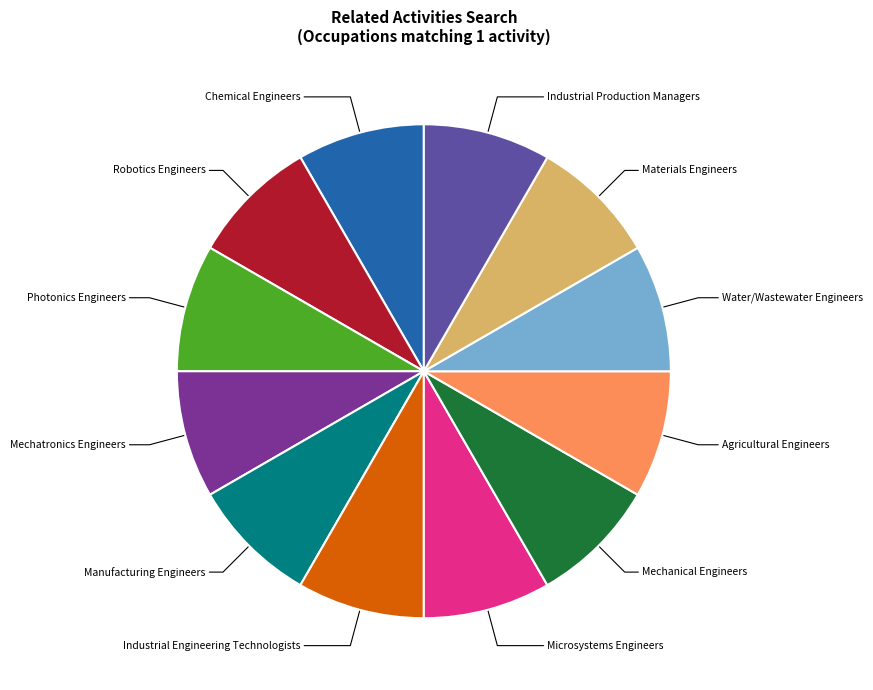

Does any single category account for the majority?

No